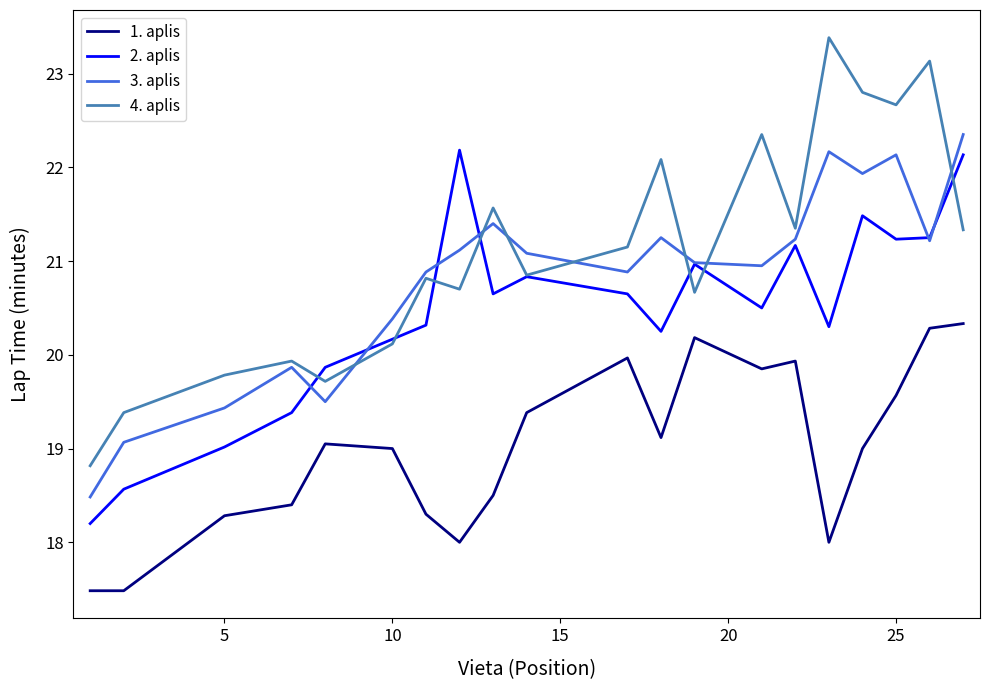

True or false: 3. aplis and 1. aplis intersect in this chart.

False